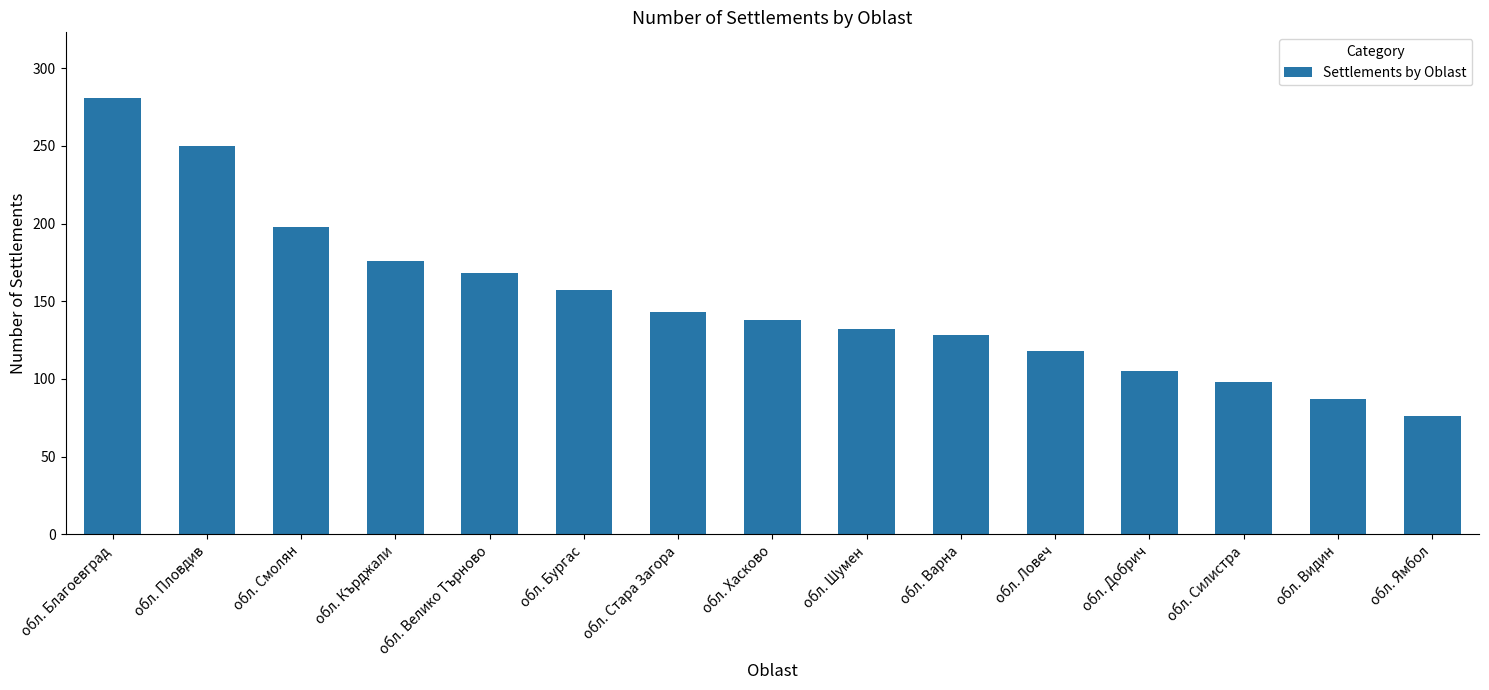

The value at обл. Смолян is 115. True or false?

False